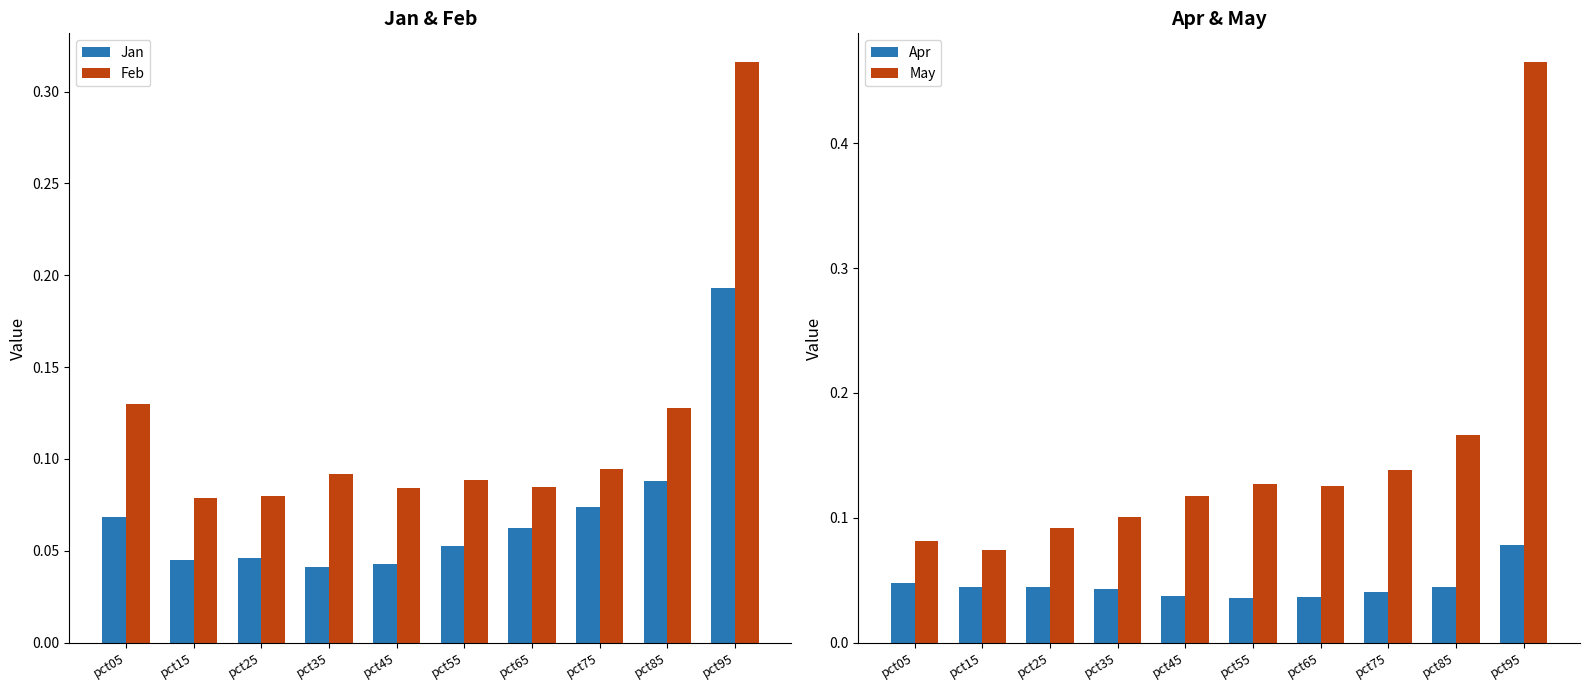

Which category has the highest value in the Feb series?

pct95